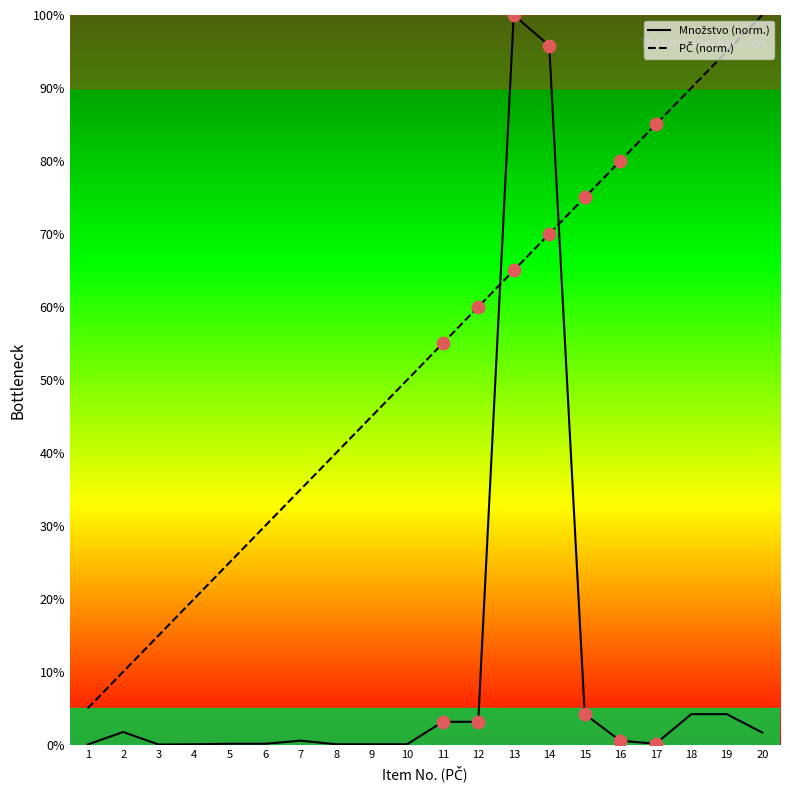

Is the value of Množstvo (norm.) at 3 greater than the value of PČ (norm.) at 15?

No